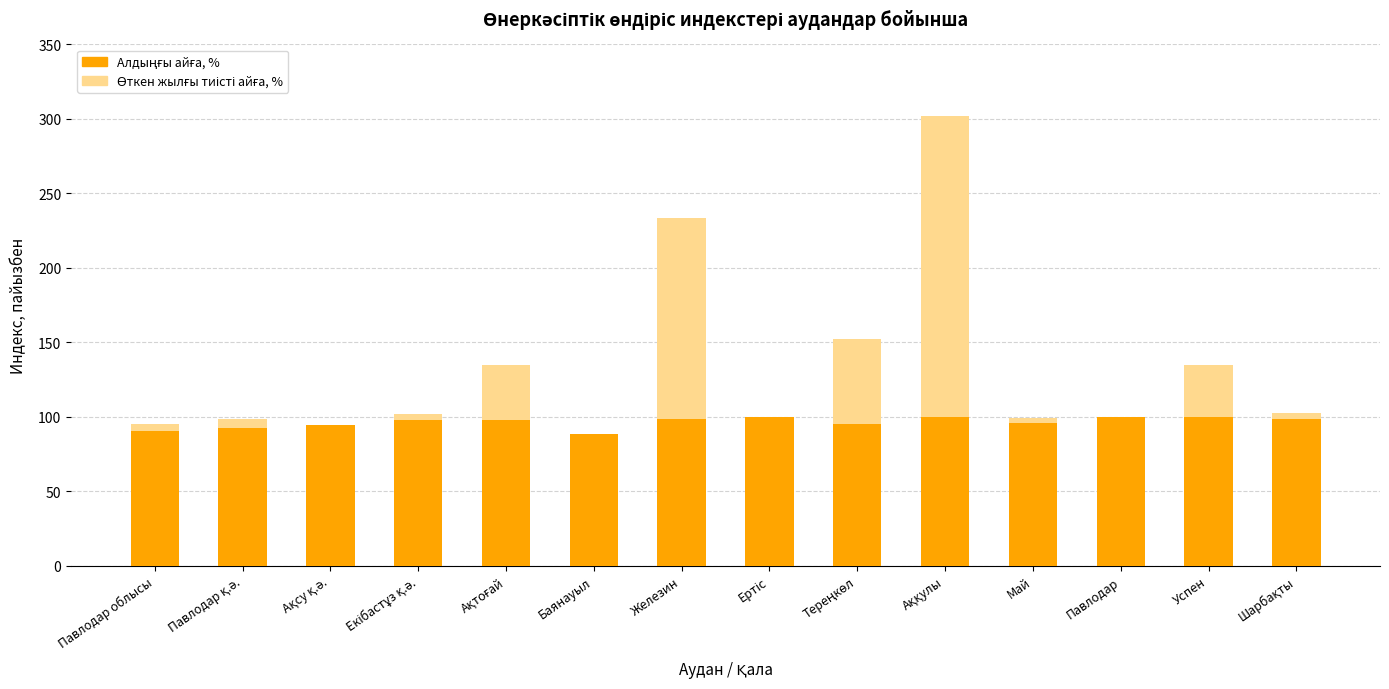

How many data points in Өткен жылғы тиісті айға, % are less than 102?

7